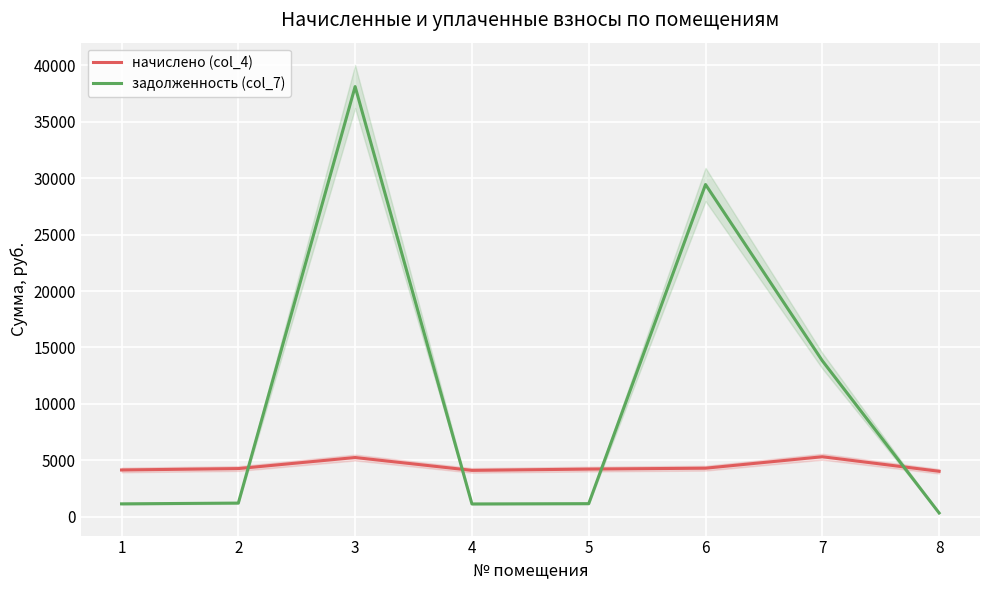

Reading right to left, what are all the values shown in this chart?

начислено (col_4): 4031.4	5318.2	4304.6	4225.0	4111.1	5249.9	4270.6	4145.3
задолженность (col_7): 335.9	13823.2	29437.9	1162.4	1137.3	38113.6	1213.7	1144.5